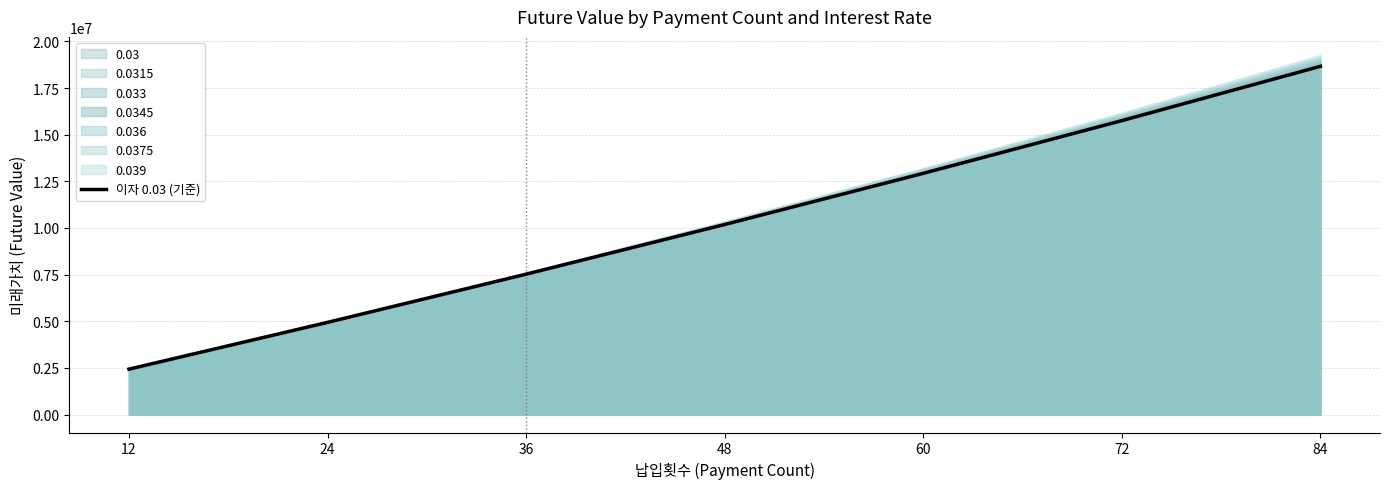

What is the difference between the maximum and minimum values?

16235107.5